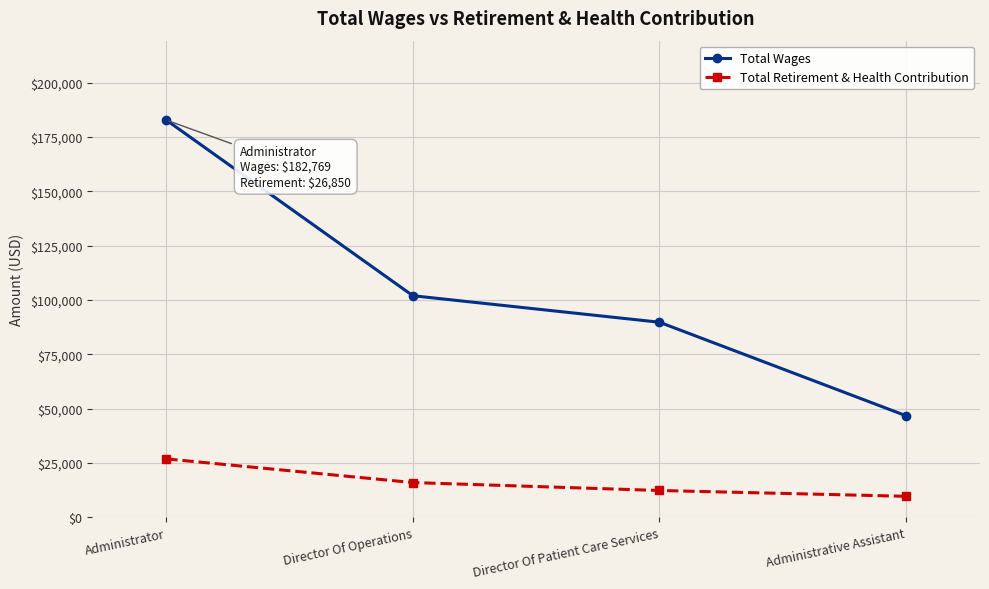

What are all the series names shown in the legend?

Total Wages, Total Retirement & Health Contribution